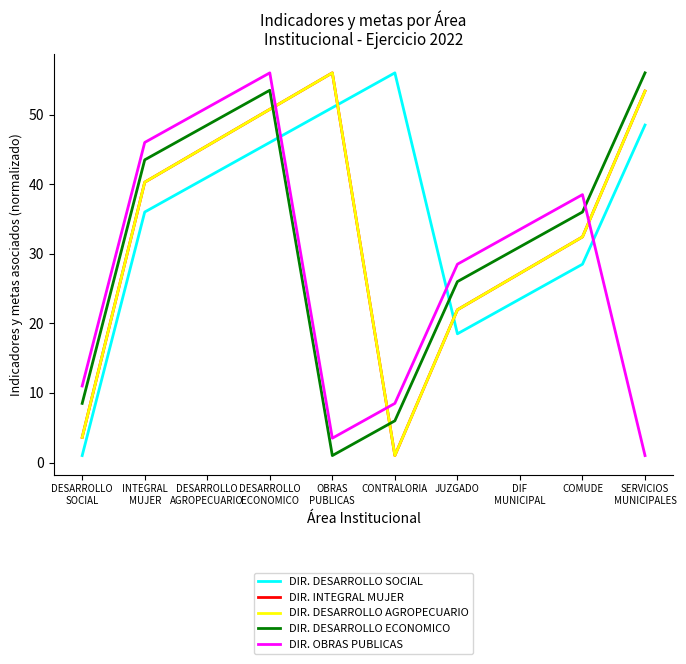

Where is the first local minimum for DIR. INTEGRAL MUJER?

CONTRALORIA